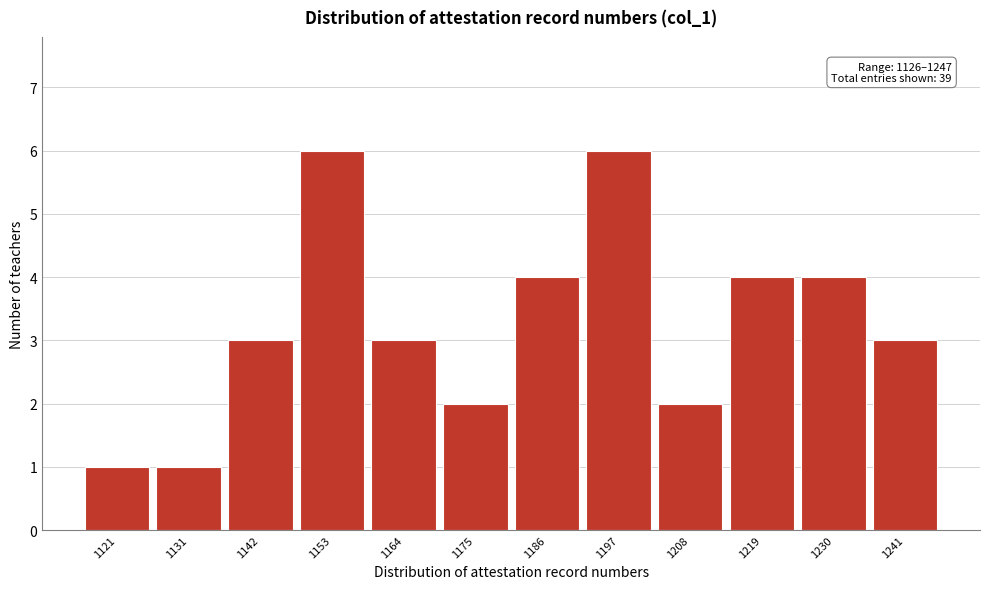

Reading left to right, what are all the values shown in this chart?

1121=1	1131=1	1142=3	1153=6	1164=3	1175=2	1186=4	1197=6	1208=2	1219=4	1230=4	1241=3